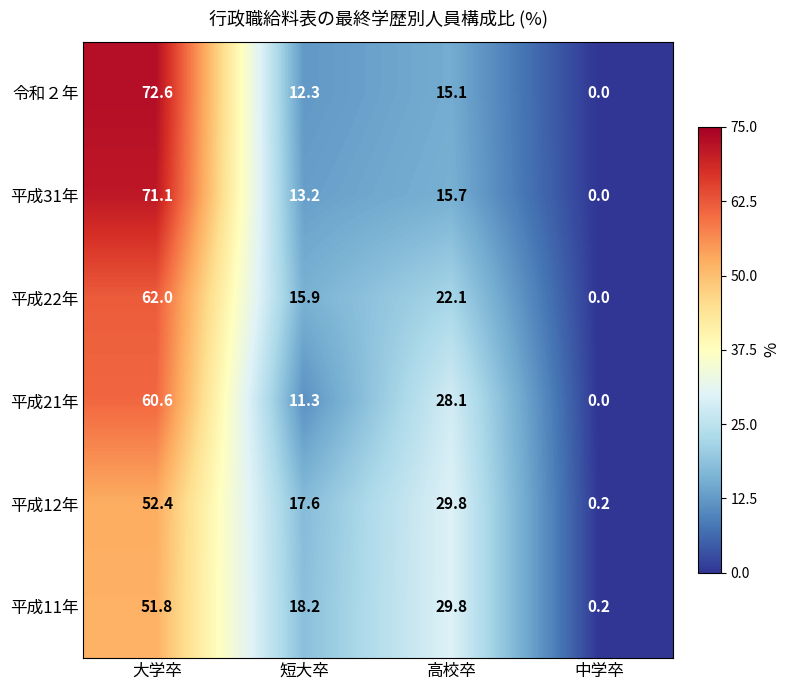

Read the 令和２年 value at 大学卒.

72.6